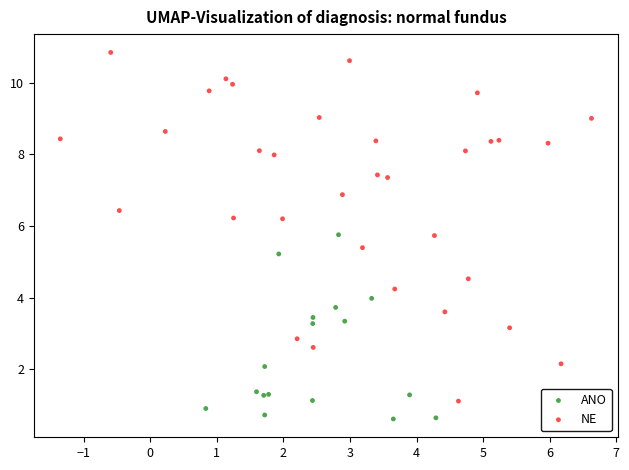

Which series contains the lowest Y value?

ANO